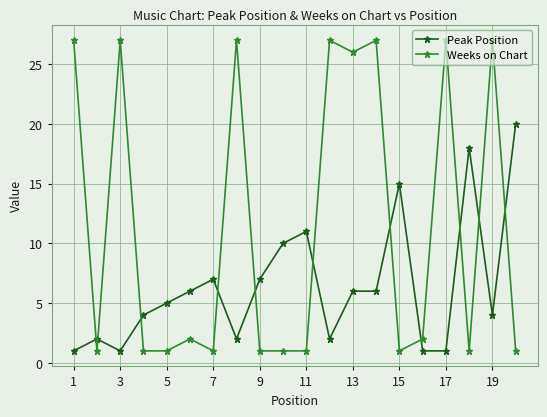

How many series are shown in this chart?

2